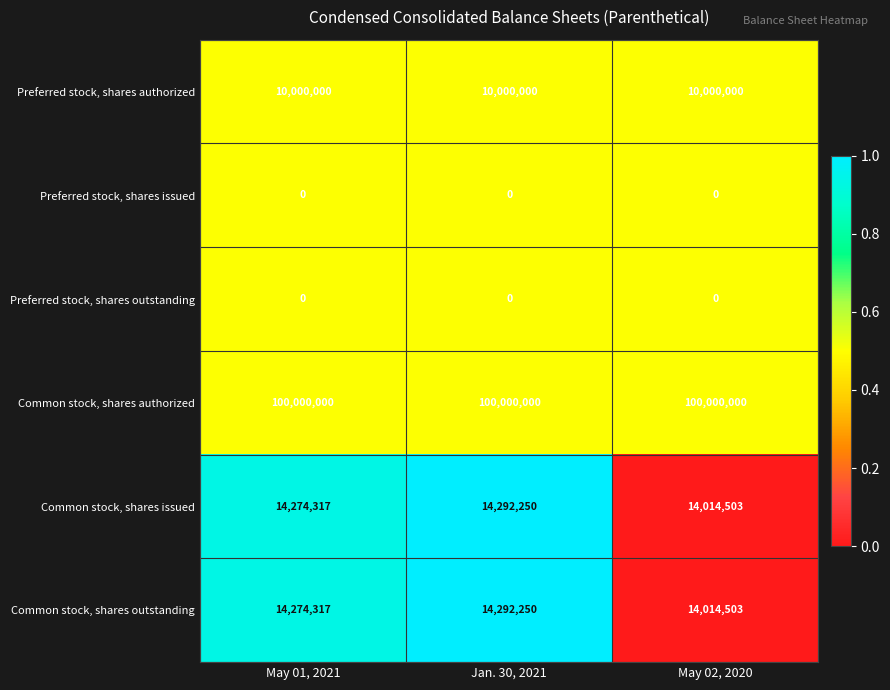

What is the maximum value shown in the chart?

100000000